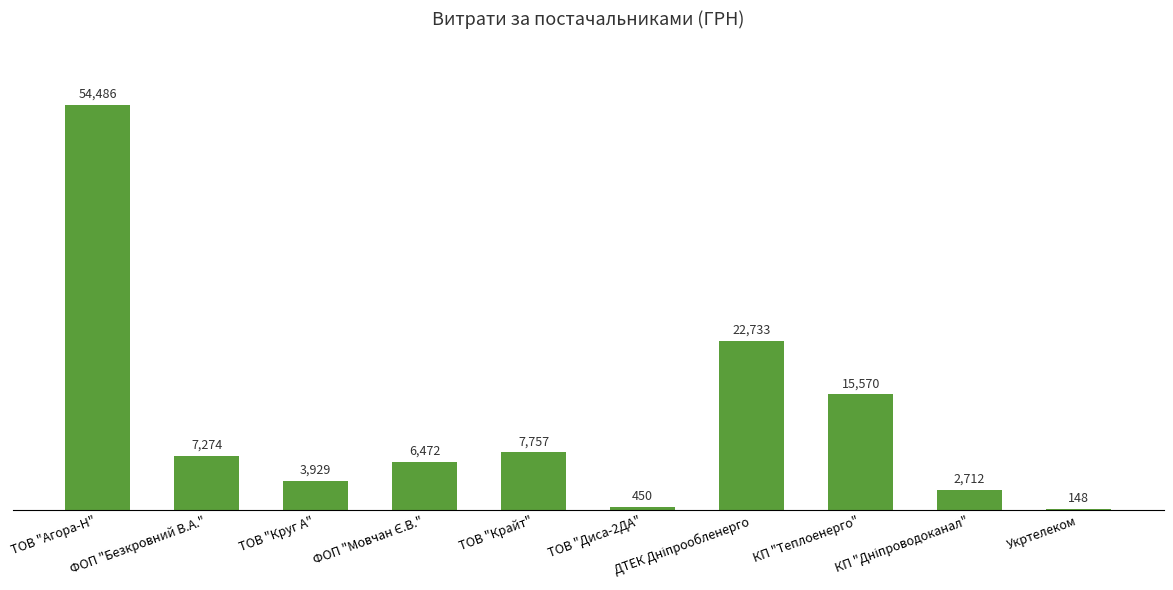

What is the maximum value shown in the chart?

54485.6